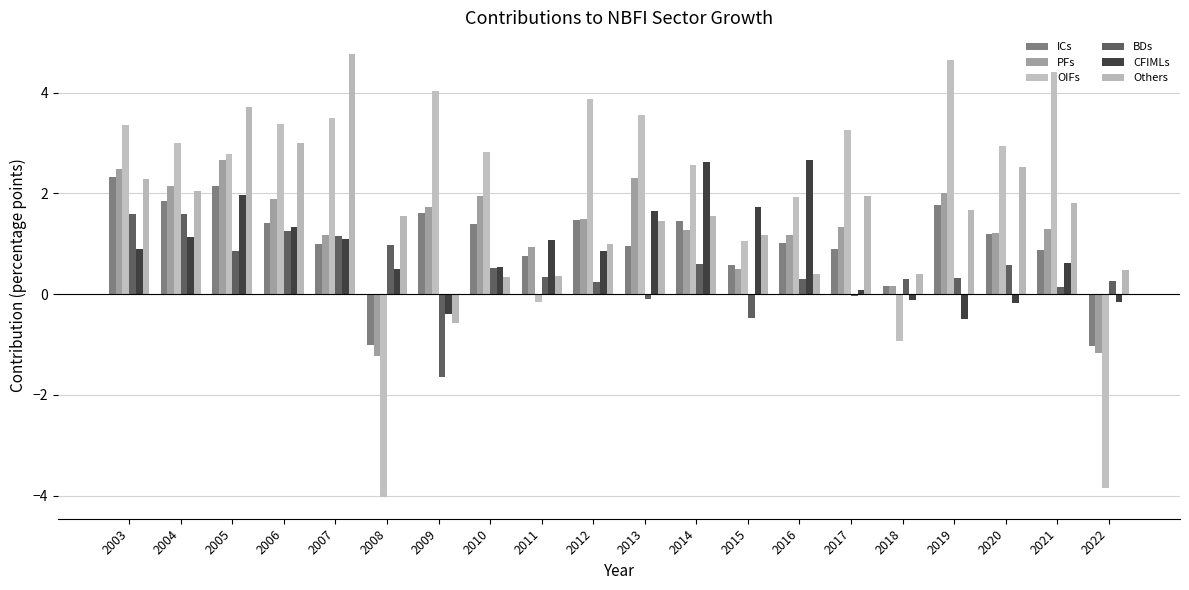

Which series has the largest total across all categories?

OIFs